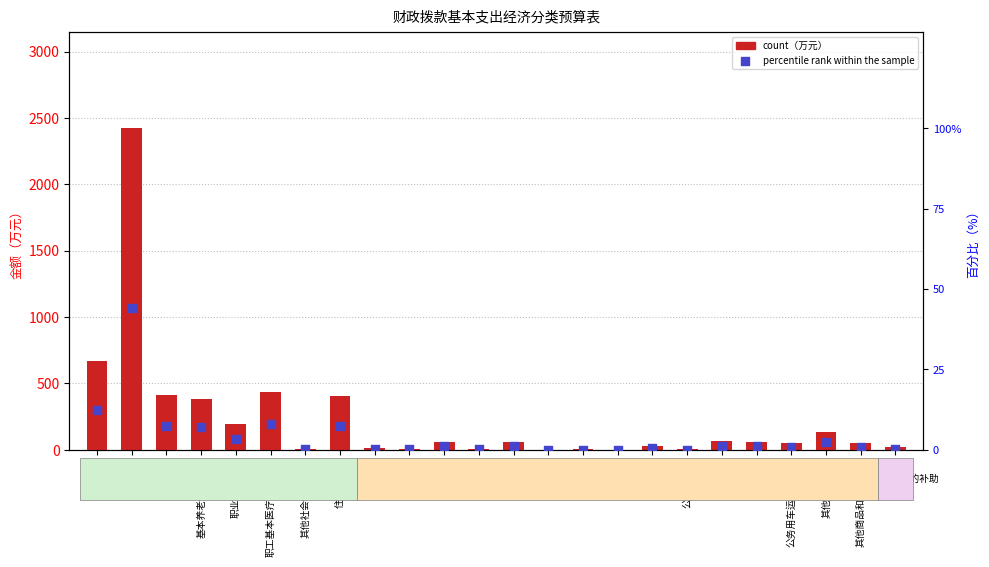

What are all the series names shown in the legend?

count, percentile rank within the sample